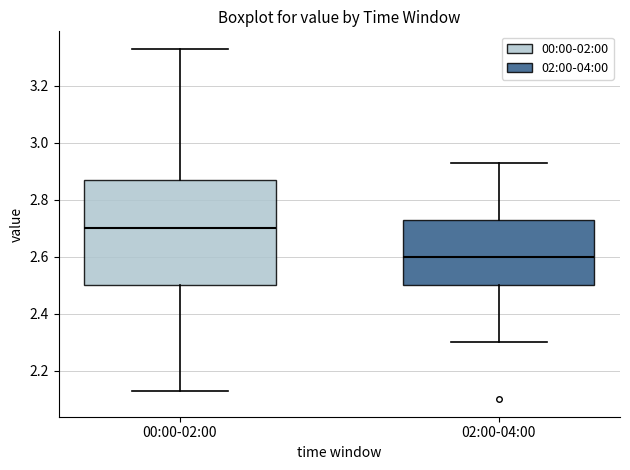

Reading left to right, transcribe this box plot: for each box, give where its median line is, the range the box spans, and where its two whiskers end, as read against the y-axis. The values are not printed on the chart, so give them approximately, as read against the axis.

00:00-02:00: median 2.70, box 2.50 to 2.88, whiskers 2.14 to 3.34
02:00-04:00: median 2.60, box 2.50 to 2.74, whiskers 2.30 to 2.94